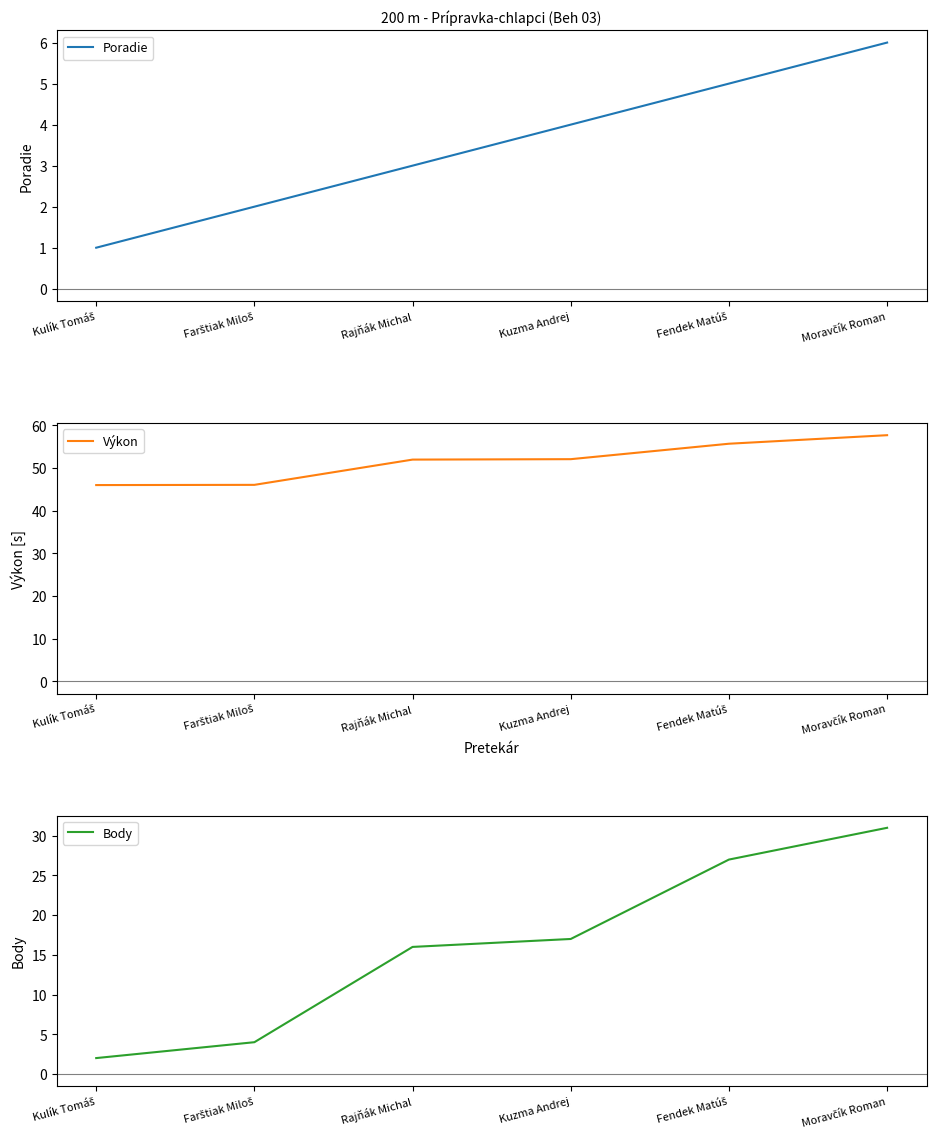

The Poradie series shows 2.0 at Farštiak Miloš. True or false?

True